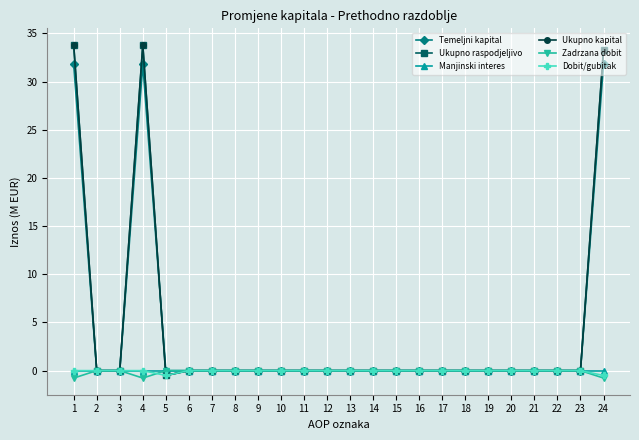

Is it true that Ukupno raspodjeljivo equals 23.7 at 14?

False